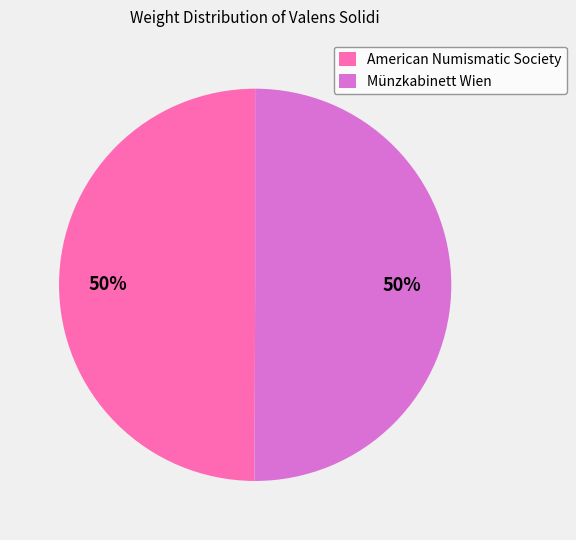

True or false: American Numismatic Society accounts for 60% of the total.

False